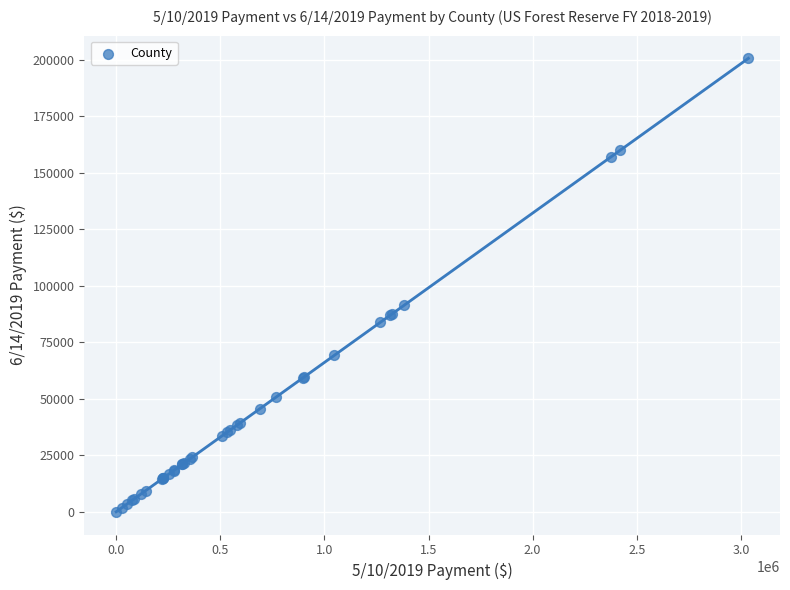

What Y value in the scatter plot is closest to 100330?

91291.5